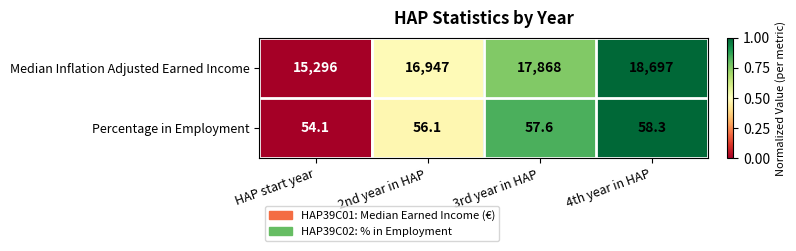

What is the maximum value shown in the chart?

18697.0